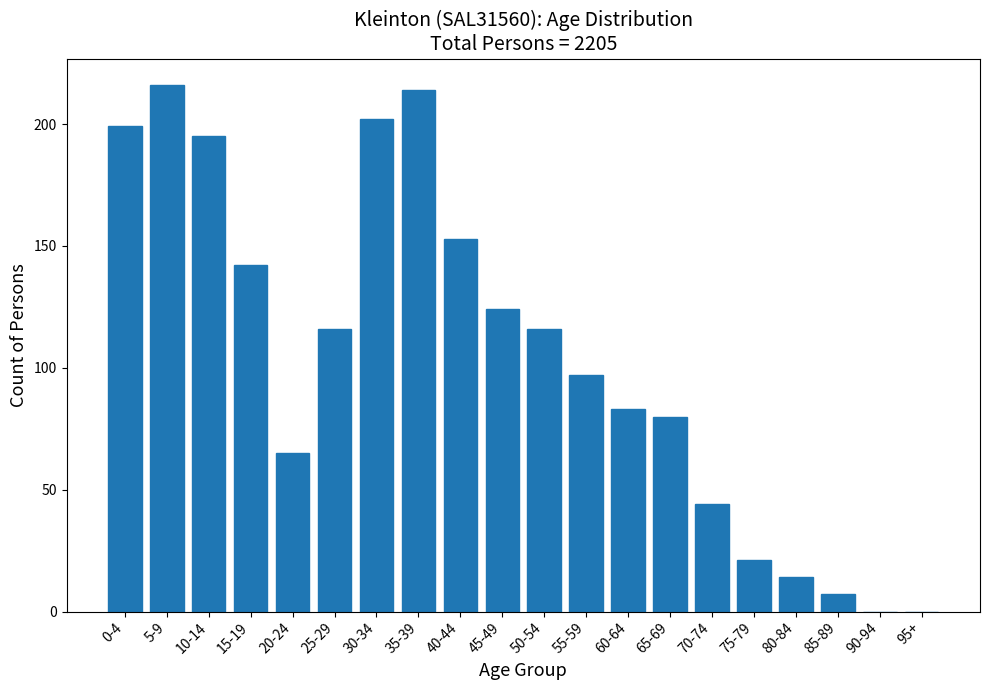

Reading left to right, extract all data points from this chart.

0-4=199	5-9=216	10-14=195	15-19=142	20-24=65	25-29=116	30-34=202	35-39=214	40-44=153	45-49=124	50-54=116	55-59=97	60-64=83	65-69=80	70-74=44	75-79=21	80-84=14	85-89=7	90-94=0	95+=0